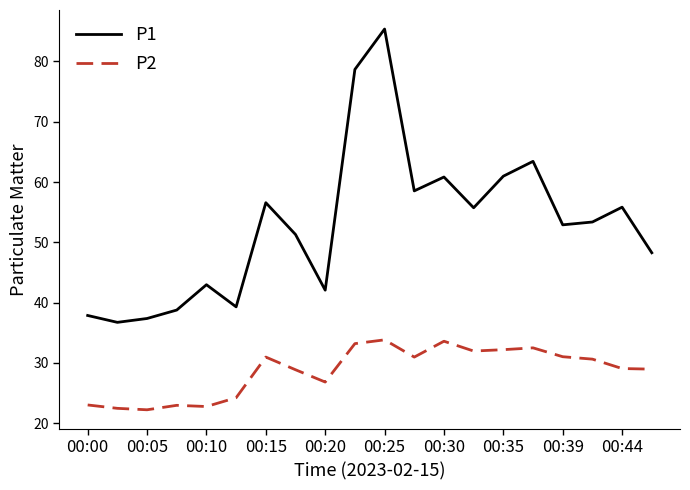

What is the difference between the second highest and minimum values in the P1 series?

41.9